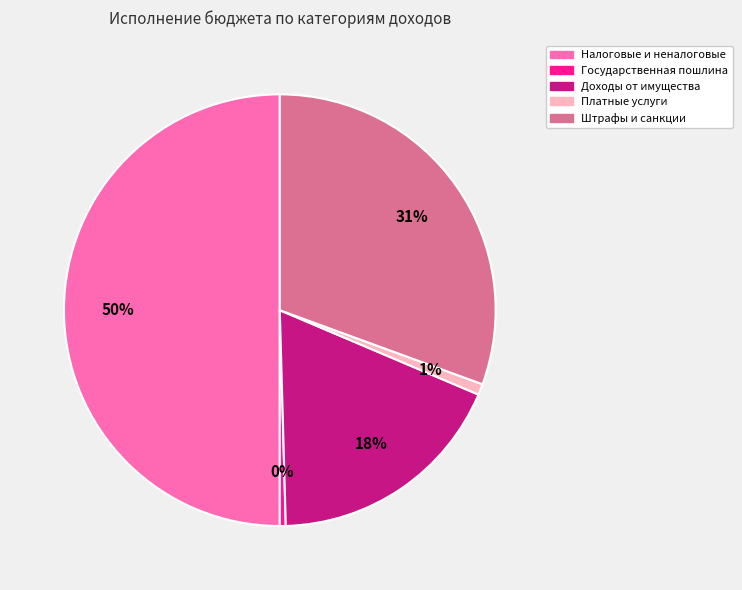

Count the number of slices in the pie.

5